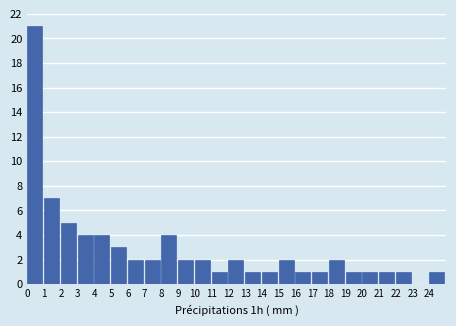

Reading left to right, transcribe all the data shown in this chart.

0=21	1=7	2=5	3=4	4=4	5=3	6=2	7=2	8=4	9=2	10=2	11=1	12=2	13=1	14=1	15=2	16=1	17=1	18=2	19=1	20=1	21=1	22=1	23=0	24=1